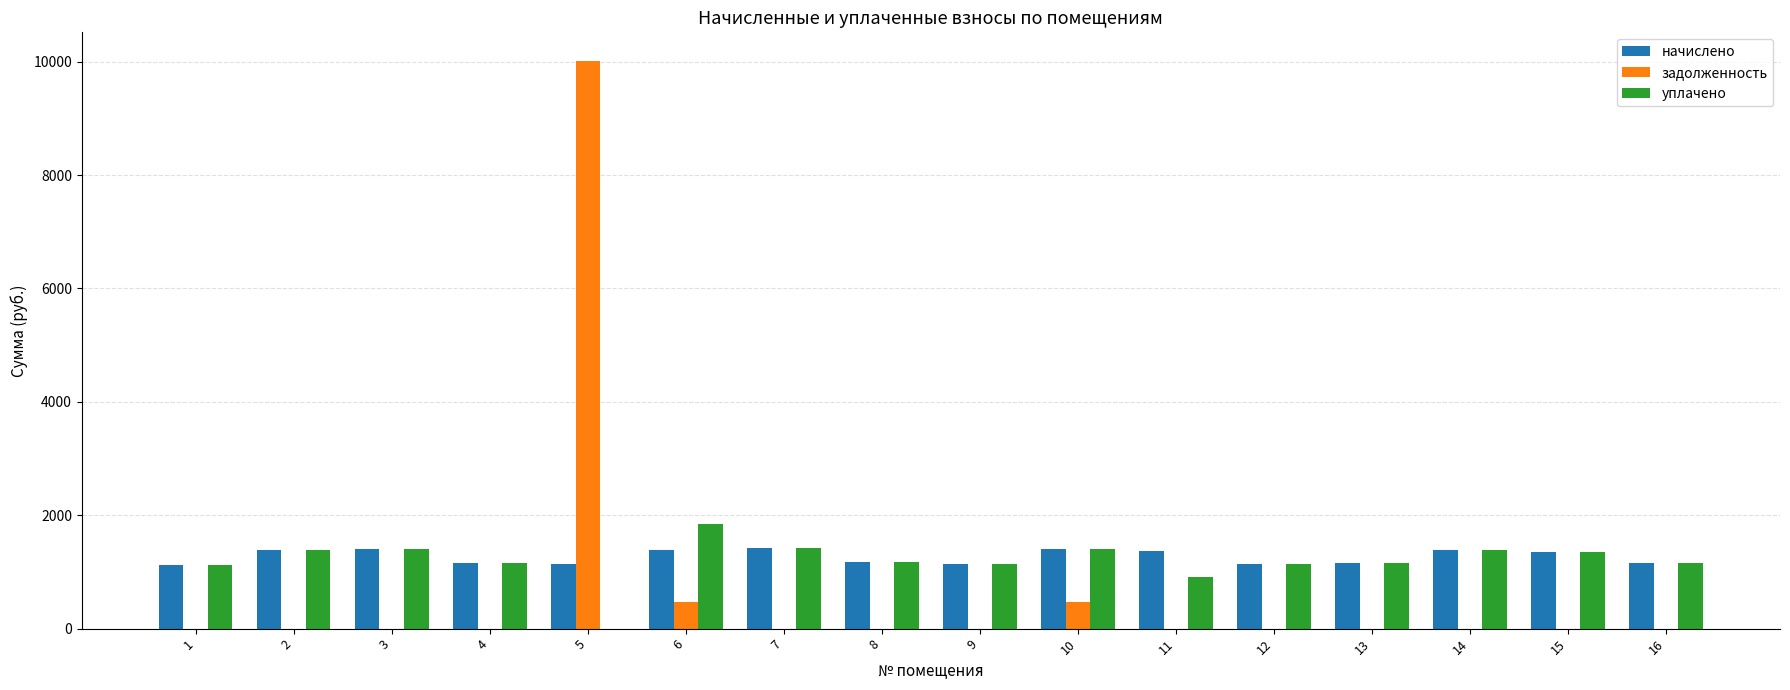

Is it true that задолженность equals 3218.8 at 3?

False